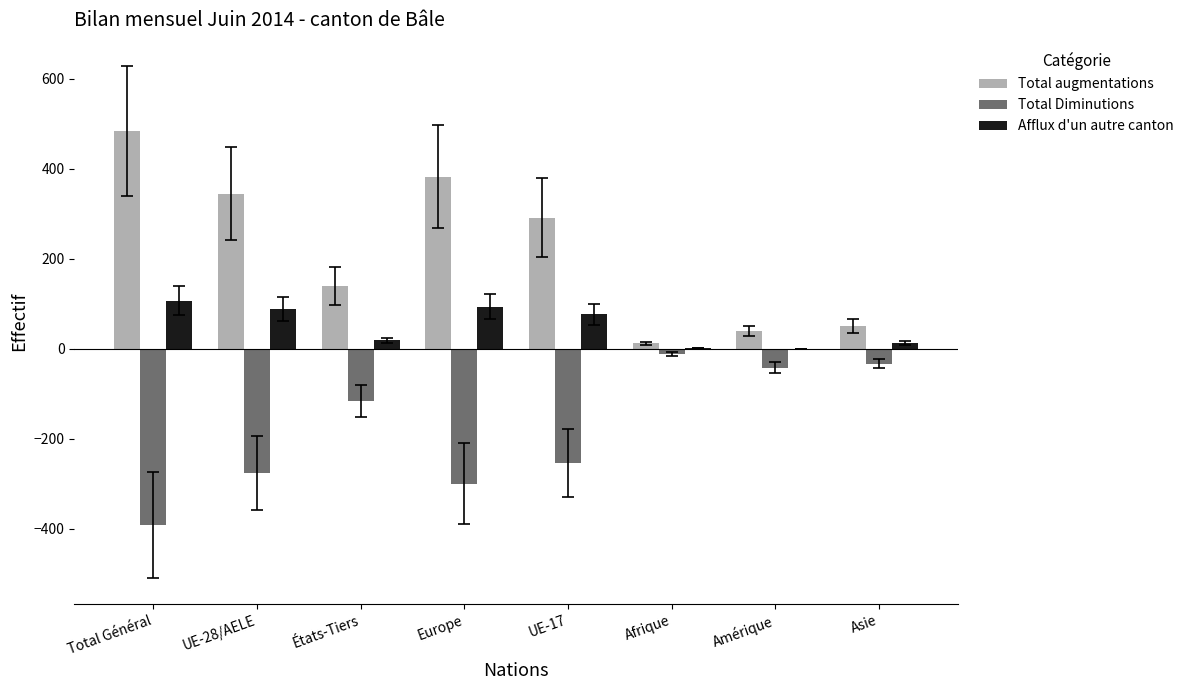

What is the difference between the Total Diminutions values at UE-17 and UE-28/AELE?

22